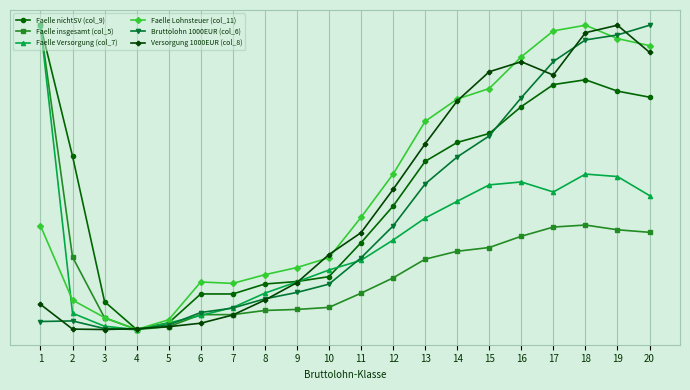

What is the spread (max minus min) of values at 9?

0.1